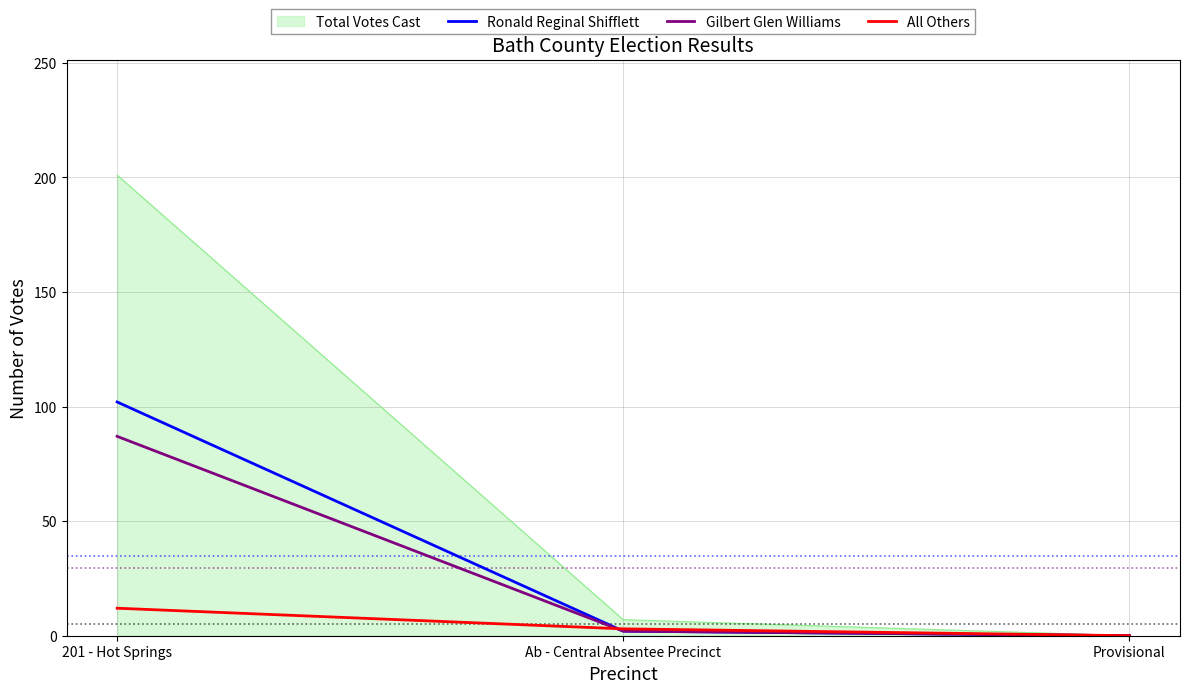

List the labels in order of All Others value, smallest first.

Provisional, Ab - Central Absentee Precinct, 201 - Hot Springs